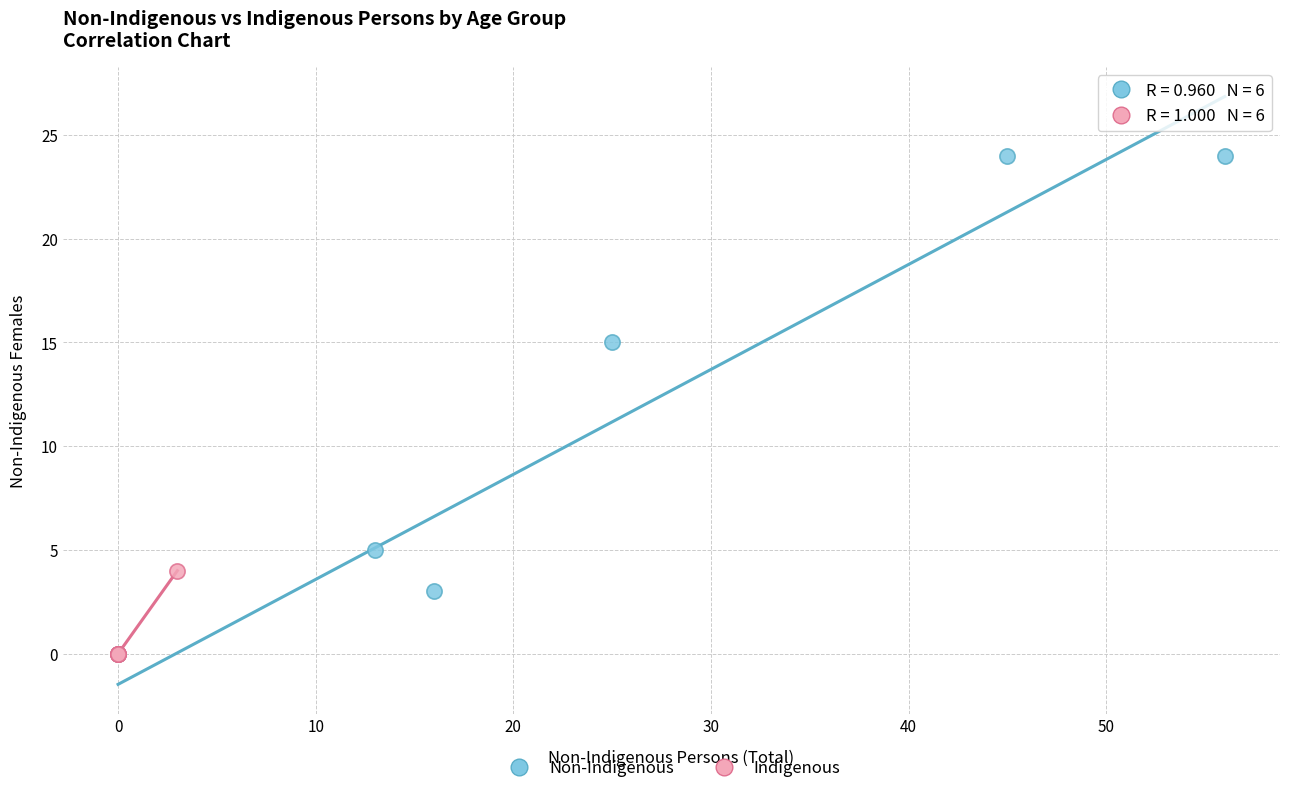

Which series has the largest Y range (max minus min)?

Non-Indigenous